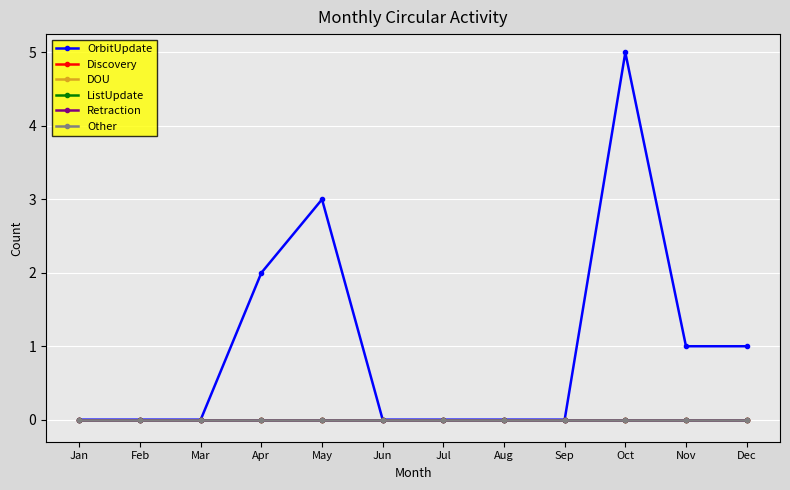

At Aug, list the series in order from smallest to largest.

OrbitUpdate, Discovery, DOU, ListUpdate, Retraction, Other